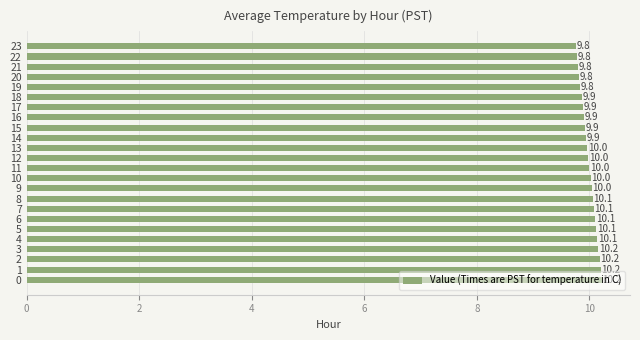

What is the change in value from 0 to 21?

-0.4